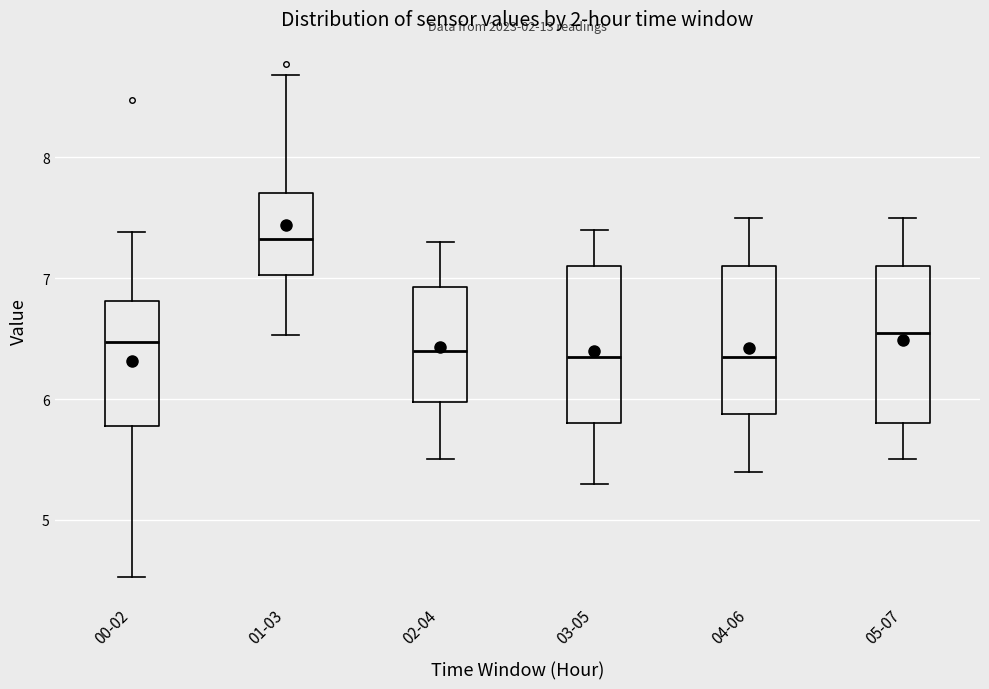

Which box has the highest median line?

01-03